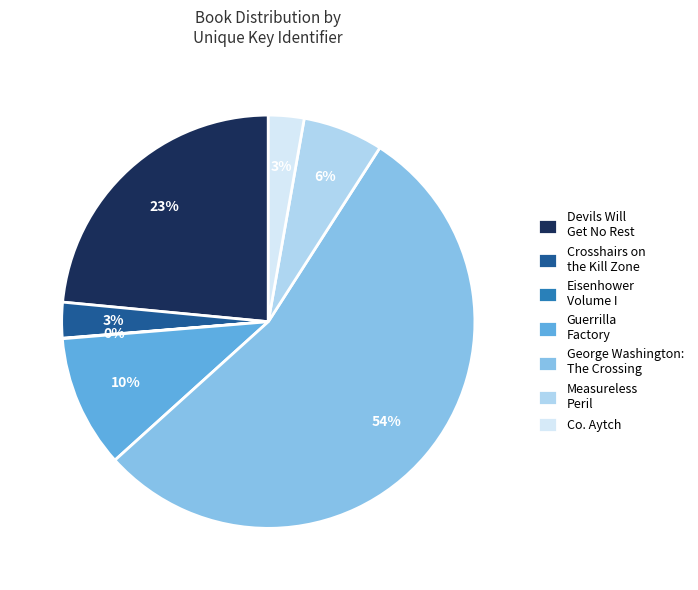

Which has a higher value, Devils Will Get No Rest or Measureless Peril?

Devils Will Get No Rest